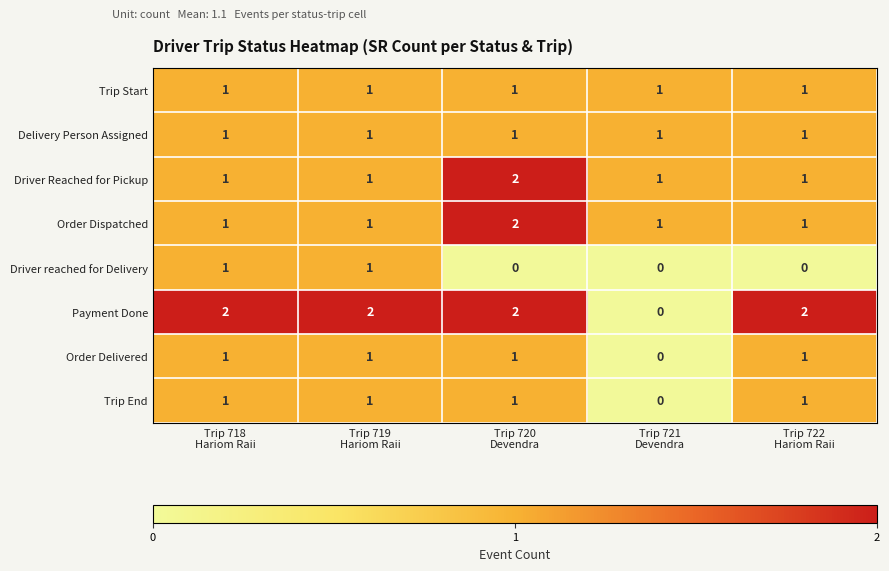

Which series has the widest spread of values?

Payment Done